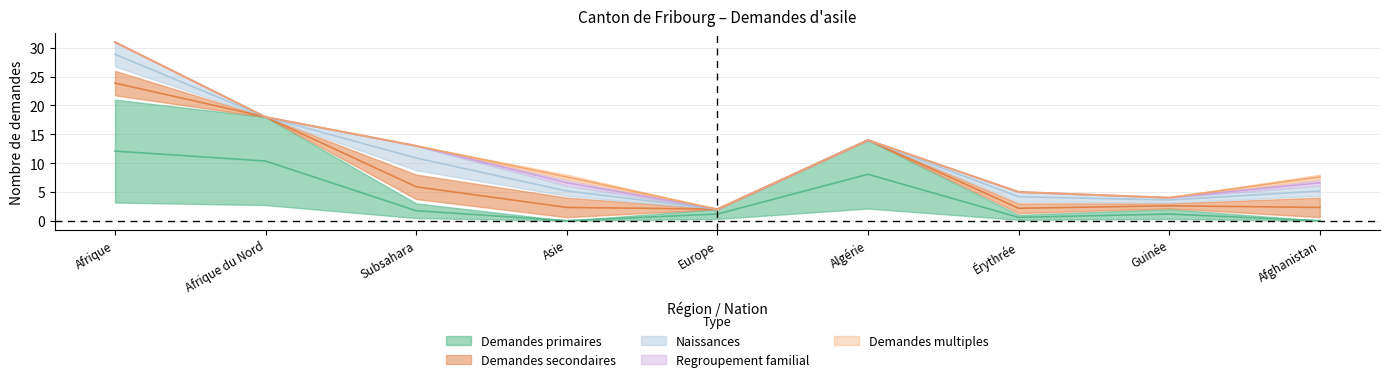

What are all the series names shown in the legend?

Demandes primaires, Demandes secondaires, Naissances, Regroupement familial, Demandes multiples